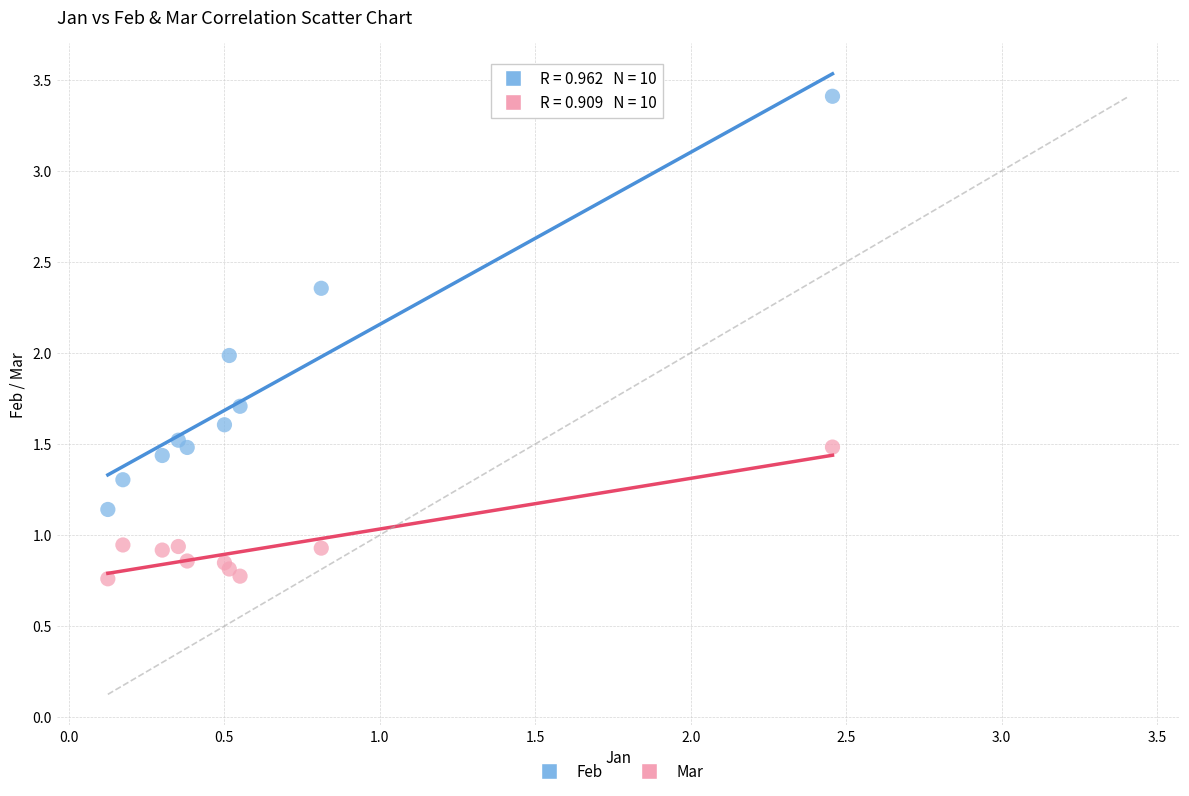

Which series contains the lowest Y value?

Mar